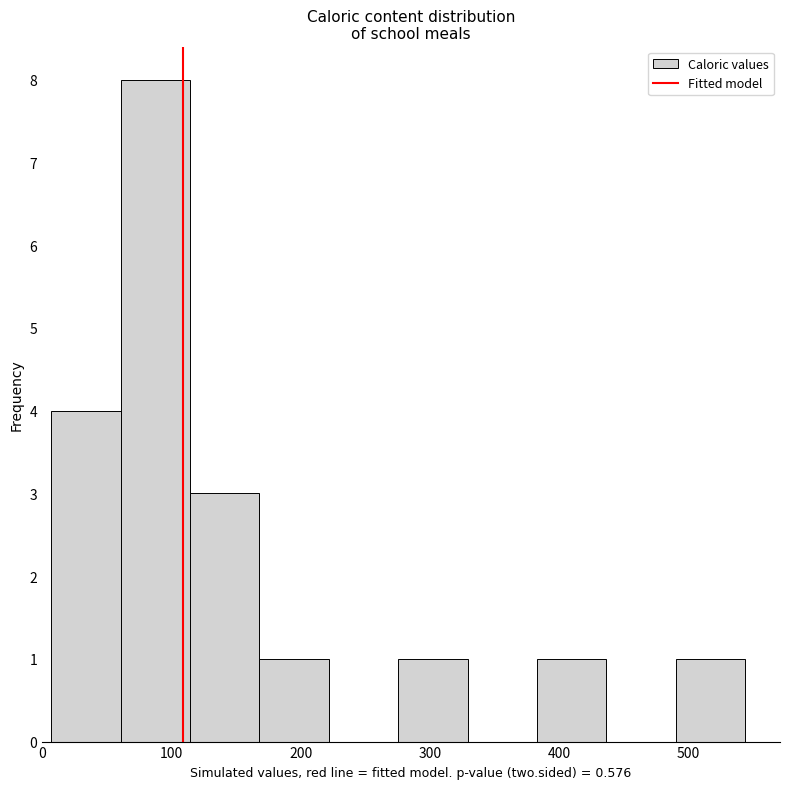

Over which range of the x-axis is the bar tallest?

60 to 110